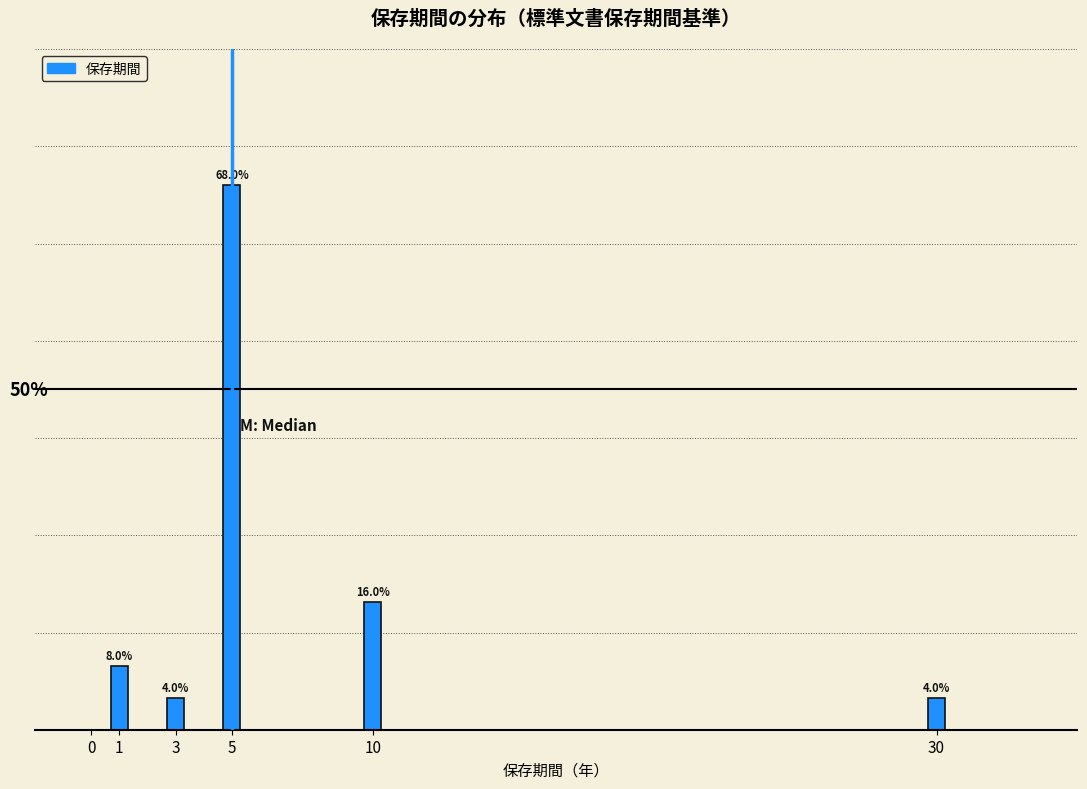

Does the chart contain any negative values?

No